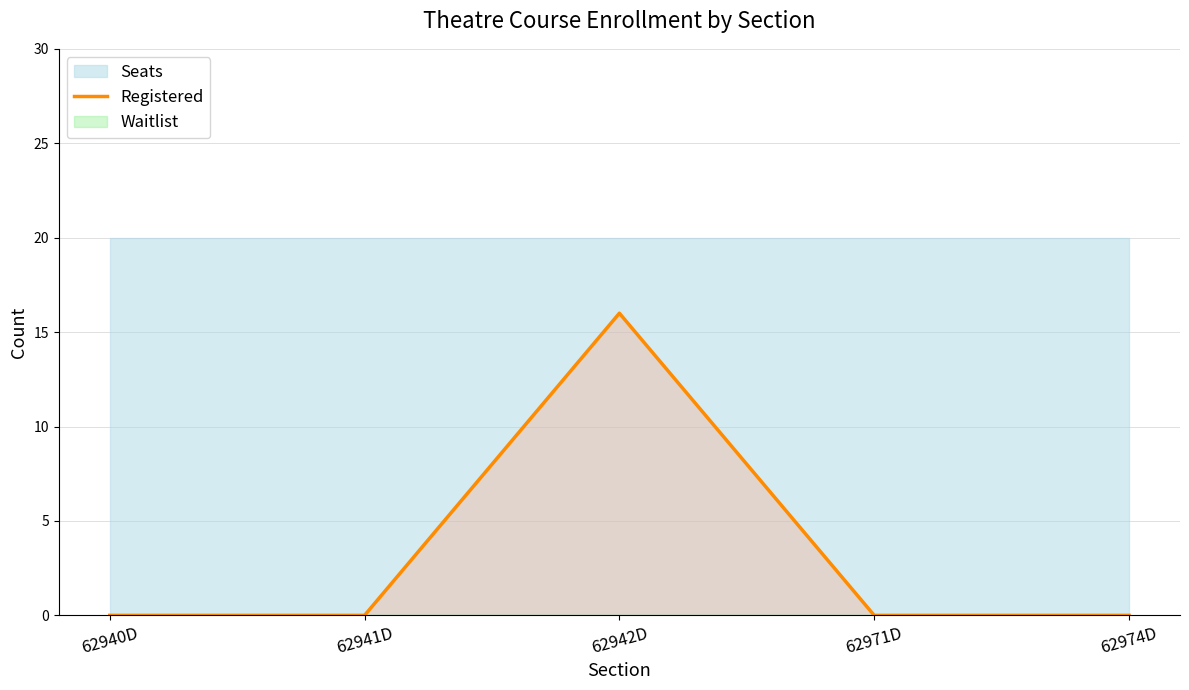

Rank the categories by value from lowest to highest.

62940D, 62941D, 62971D, 62974D, 62942D